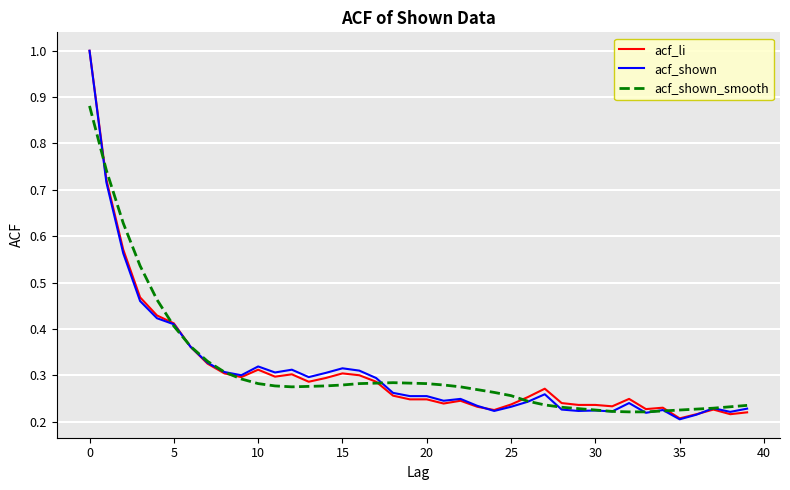

What is the greatest value displayed?

1.0